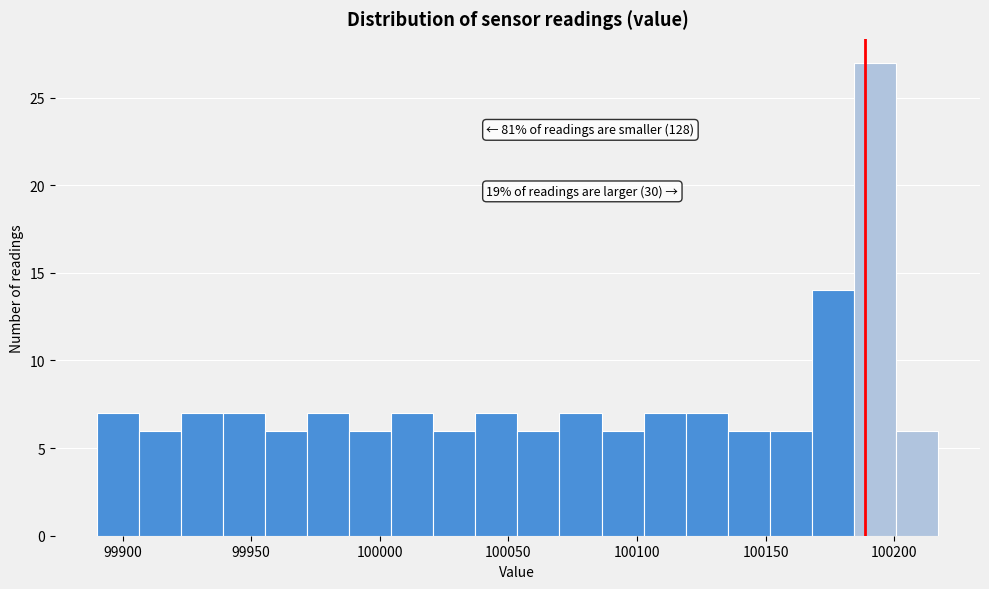

Around what value on the x-axis is the tallest bar? Give the approximate position of its centre, as read against the axis.

100190